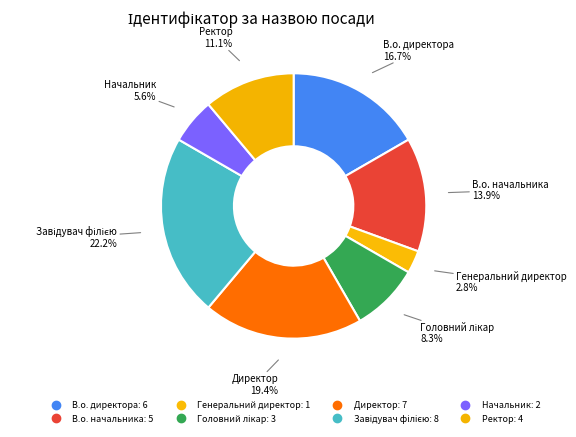

What is the change in value from В.о. начальника to Ректор?

-1